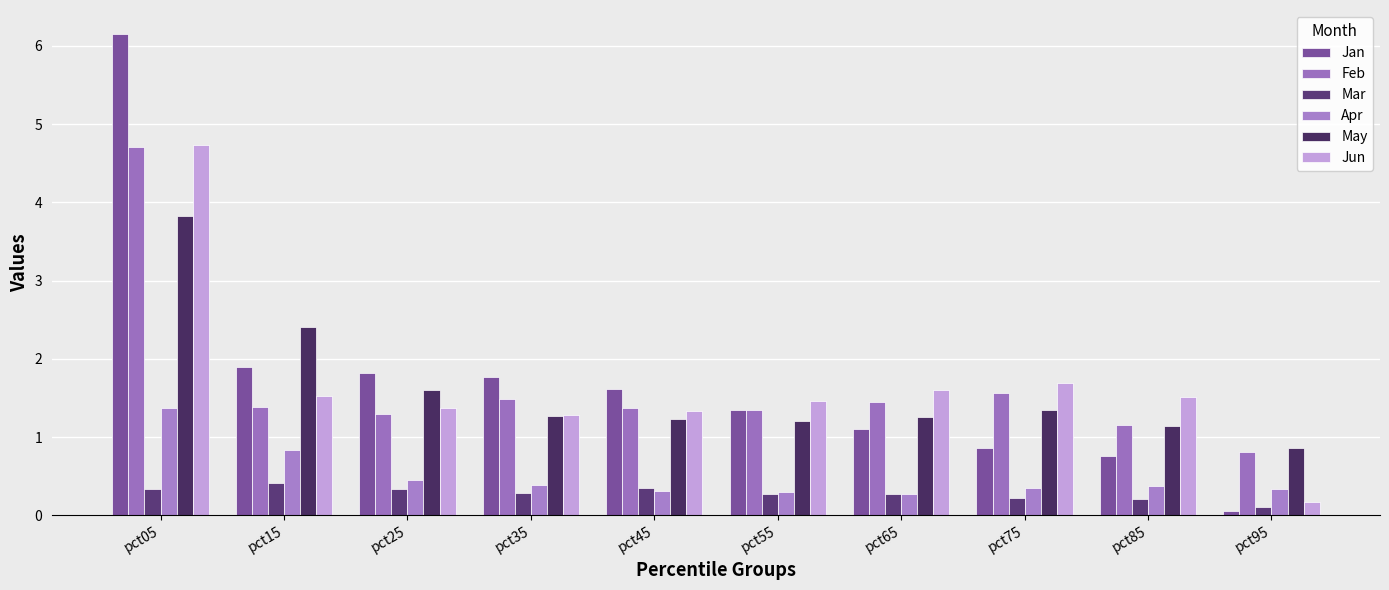

Rank the categories by Jun value from highest to lowest.

pct05, pct75, pct65, pct15, pct85, pct55, pct25, pct45, pct35, pct95